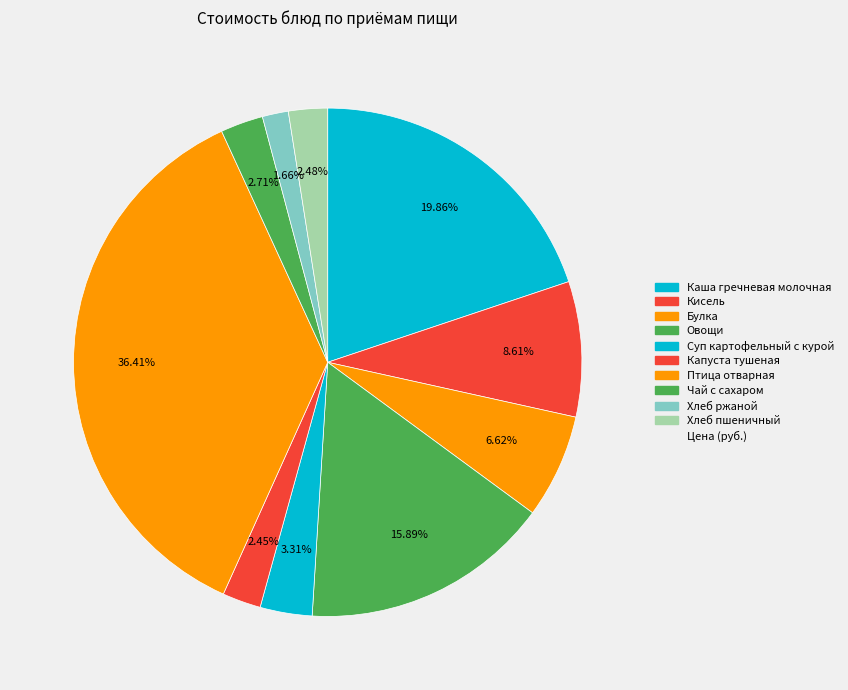

Which category has the biggest portion of the pie?

Птица отварная